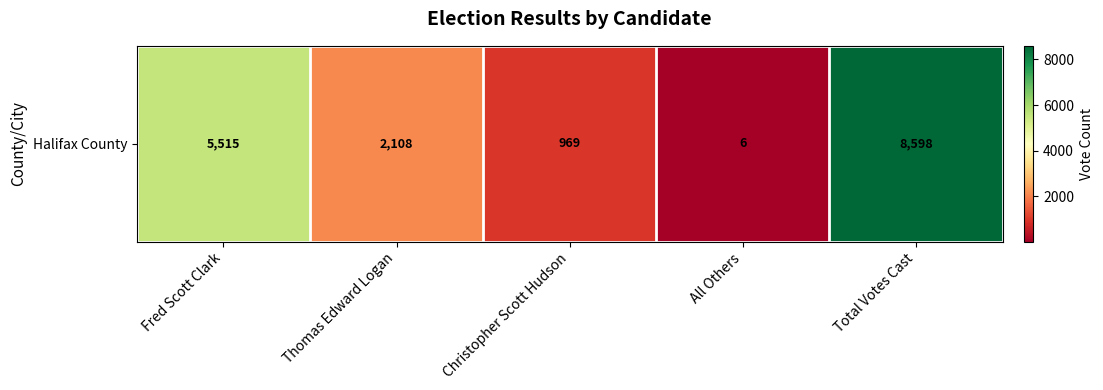

List the labels in order of value, largest first.

Total Votes Cast, Fred Scott Clark, Thomas Edward Logan, Christopher Scott Hudson, All Others